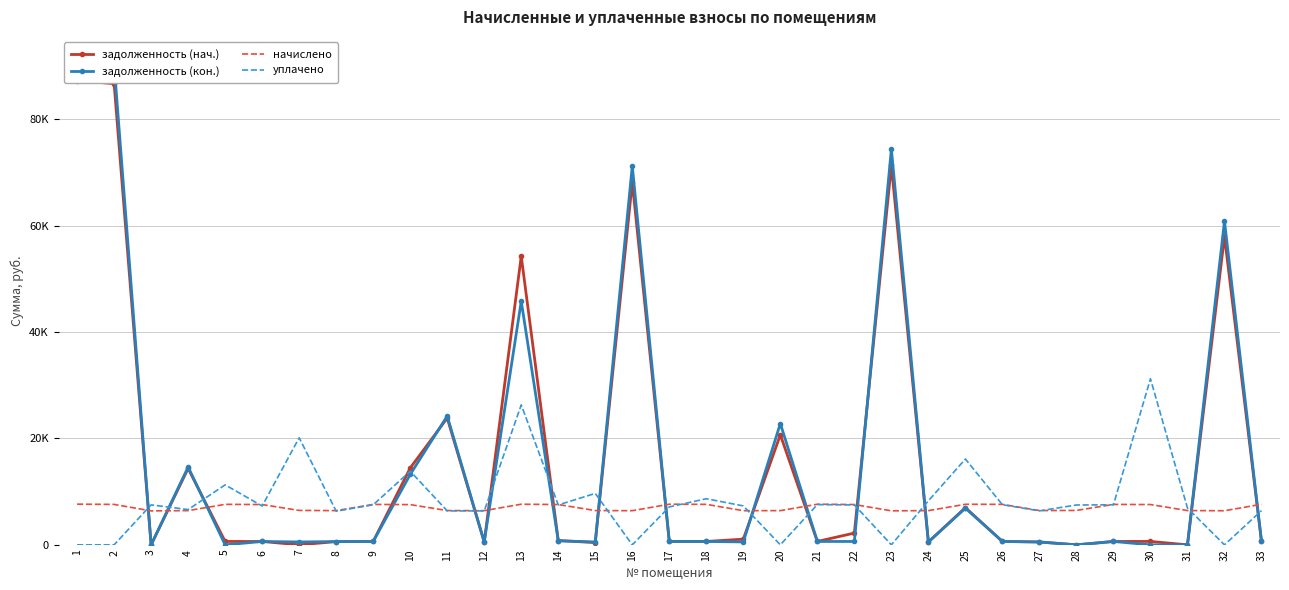

Reading left to right, list all the values displayed in this chart.

задолженность (нач.): 1=87246.3	2=86692.7	3=0.0	4=14359.1	5=634.1	6=631.1	7=0.0	8=607.1	9=633.1	10=14446.3	11=23825.5	12=535.9	13=54255.4	14=812.0	15=419.1	16=68175.6	17=636.2	18=634.1	19=1069.7	20=20685.0	21=636.2	22=2211.2	23=71325.4	24=535.9	25=6988.5	26=634.2	27=536.9	28=0.0	29=633.1	30=639.1	31=0.0	32=57993.4	33=635.2
задолженность (кон.): 1=90933.3	2=90356.2	3=0.0	4=14624.7	5=0.0	6=631.1	7=538.9	8=615.5	9=633.1	10=13228.6	11=24205.8	12=535.9	13=45792.1	14=755.4	15=537.7	16=71186.7	17=636.2	18=634.1	19=546.0	20=22802.0	21=636.2	22=631.1	23=74379.8	24=535.9	25=6895.3	26=634.2	27=536.9	28=0.0	29=633.1	30=0.0	31=0.0	32=60831.4	33=635.2
начислено: 1=7646.2	2=7597.6	3=6382.0	4=6430.6	5=7609.7	6=7573.2	7=6467.0	8=6430.6	9=7597.6	10=7561.1	11=6442.7	12=6430.6	13=7633.9	14=7573.2	15=6442.7	16=6418.3	17=7633.9	18=7609.7	19=6418.3	20=6430.6	21=7633.9	22=7573.2	23=6394.1	24=6430.6	25=7621.8	26=7609.7	27=6442.7	28=6467.0	29=7597.6	30=7573.2	31=6442.7	32=6406.2	33=7621.8
уплачено: 1=0.0	2=0.0	3=7511.7	4=6629.0	5=11271.8	6=7292.8	7=20126.5	8=6320.0	9=7526.9	10=13836.2	11=6382.8	12=6370.8	13=26307.6	14=7502.8	15=9662.8	16=0.0	17=7128.2	18=8665.7	19=7318.5	20=0.0	21=7563.0	22=7502.8	23=0.0	24=8275.2	25=16129.5	26=7539.1	27=6382.8	28=7489.2	29=7526.9	30=31218.5	31=6918.9	32=0.0	33=6425.5